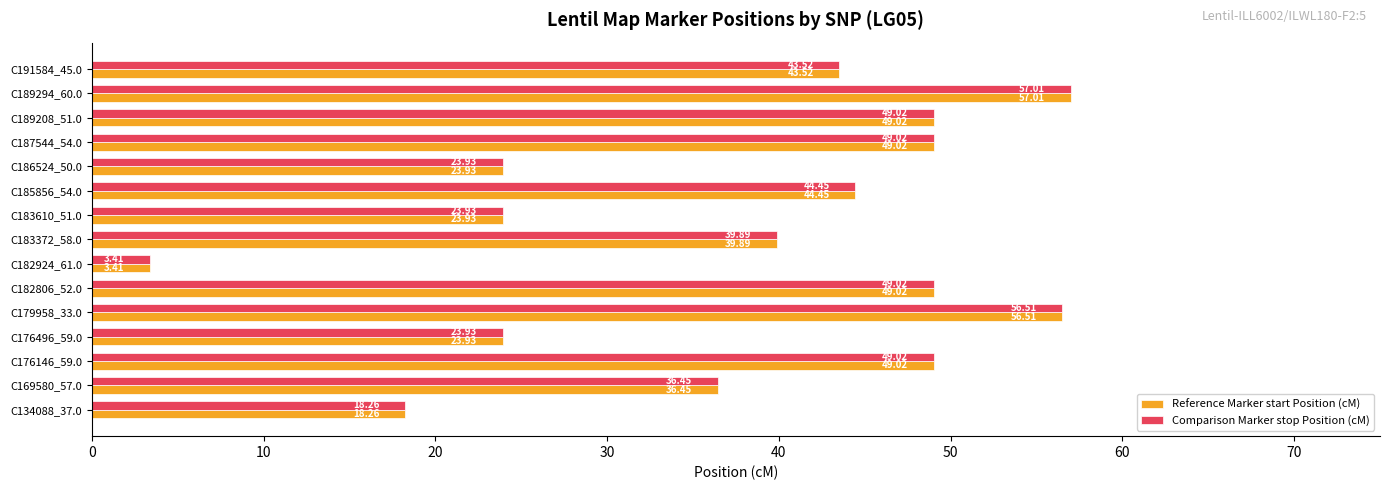

Which category has the lowest value in the Comparison Marker stop Position (cM) series?

C182924_61.0